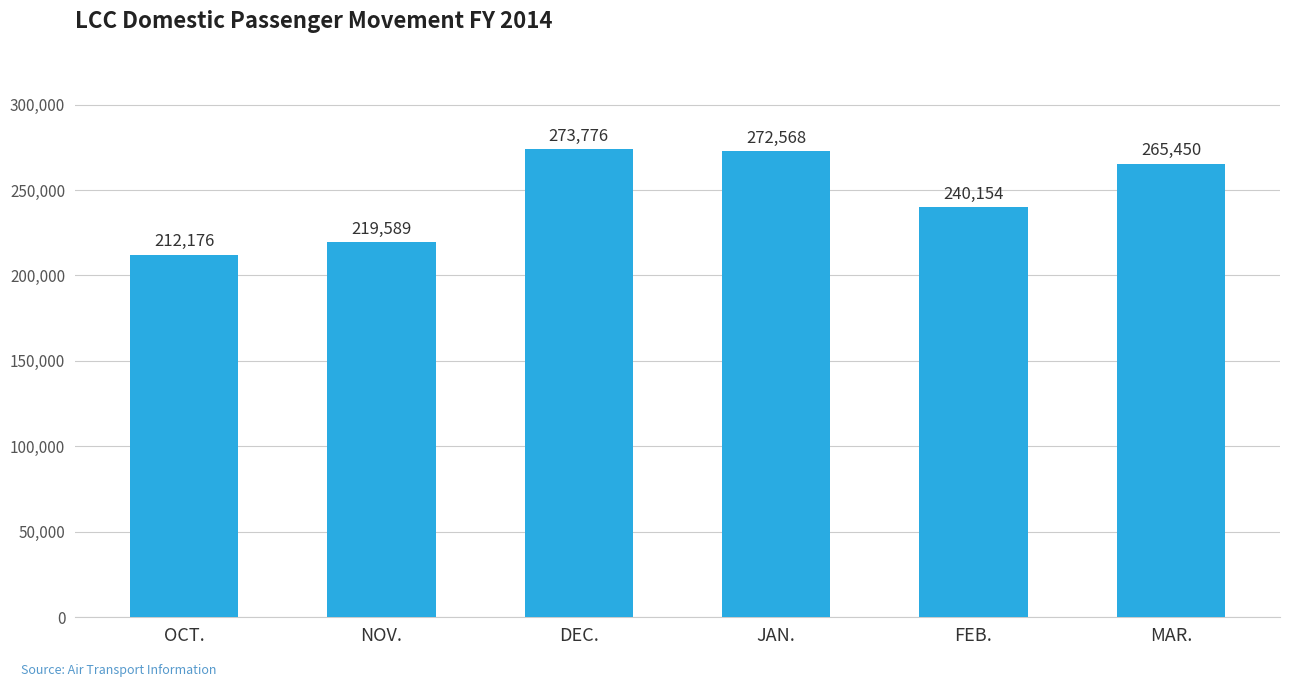

What is the ratio of the value at OCT. to the value at NOV.?

1.0